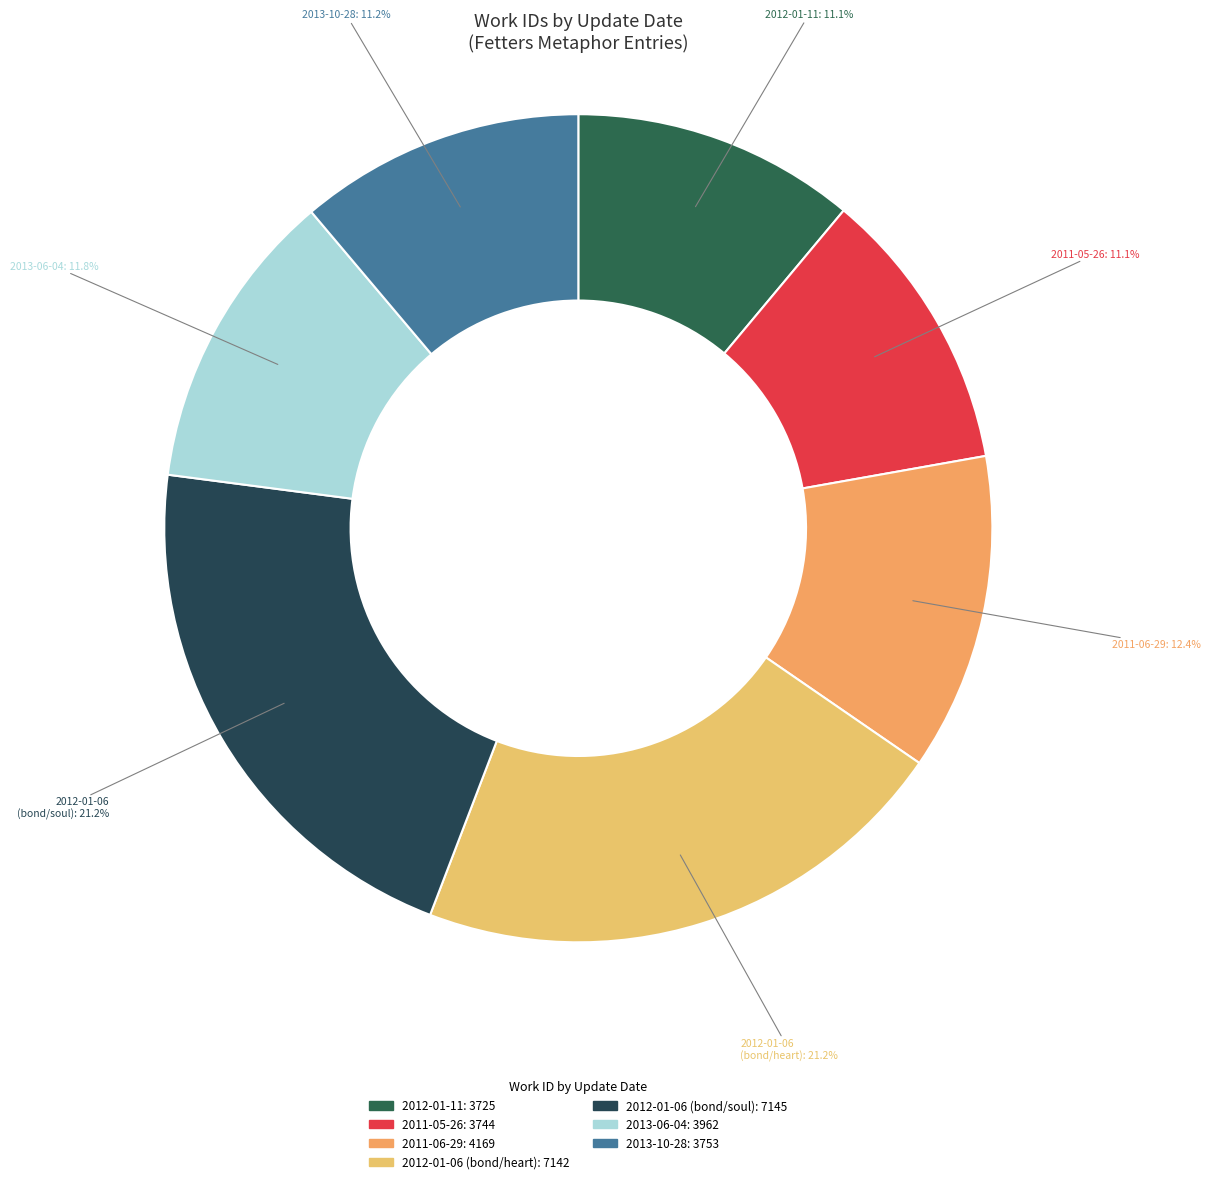

True or false: 2011-06-29 accounts for 12% of the total.

True